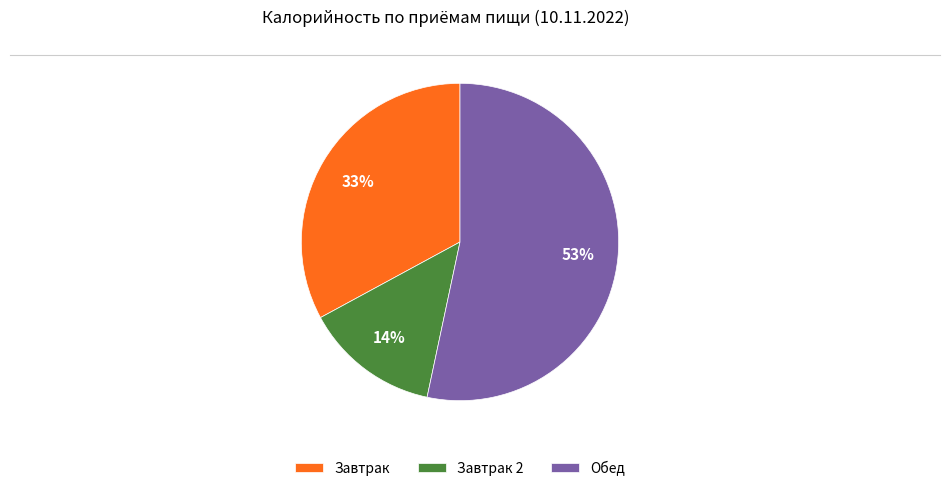

Which slice is the smallest?

Завтрак 2